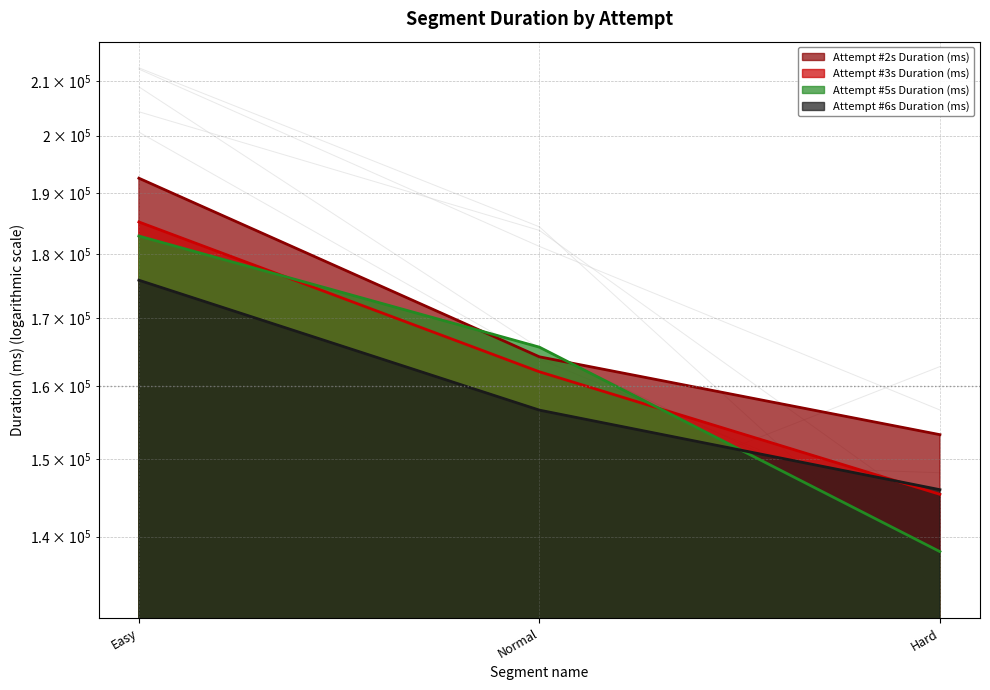

How many lines are shown in the chart?

4